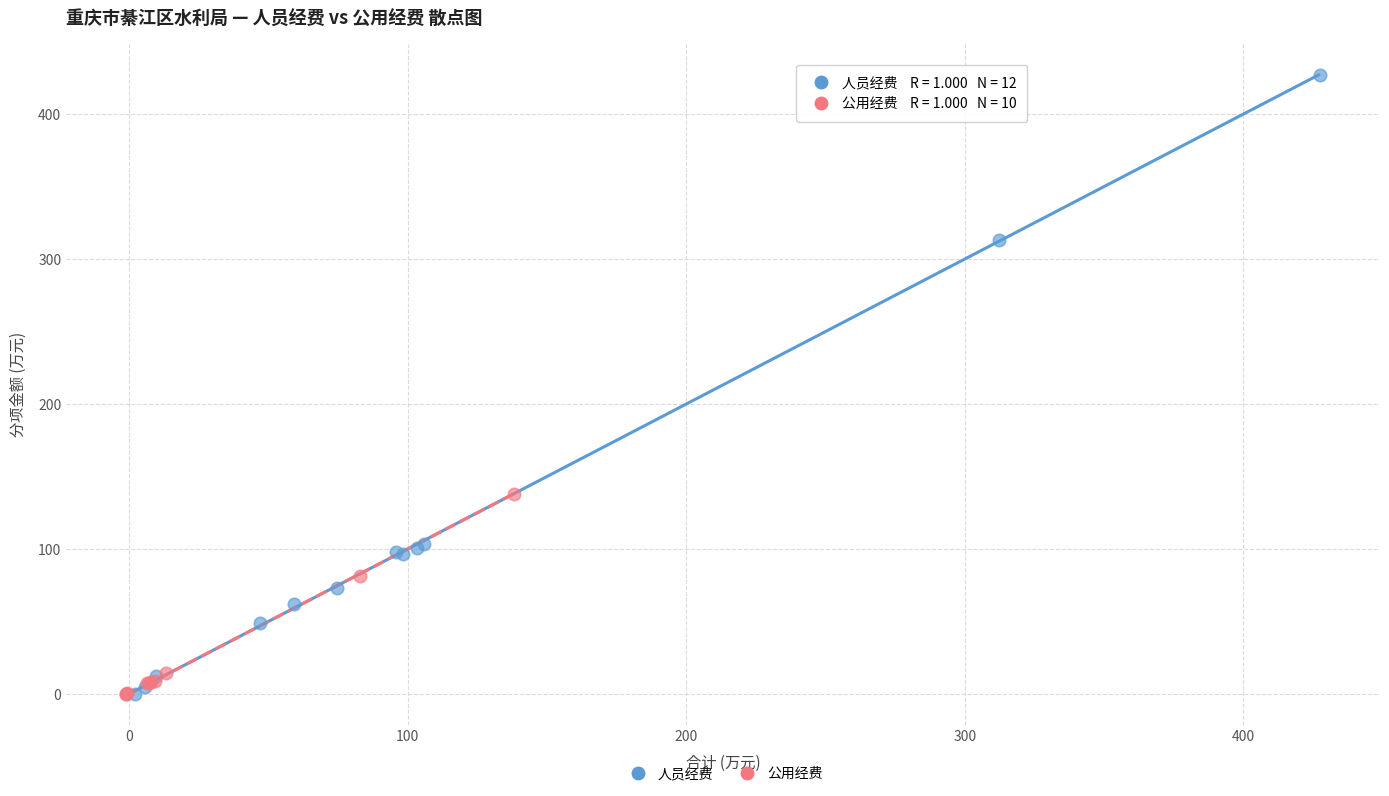

Which series has the widest spread of Y values?

人员经费